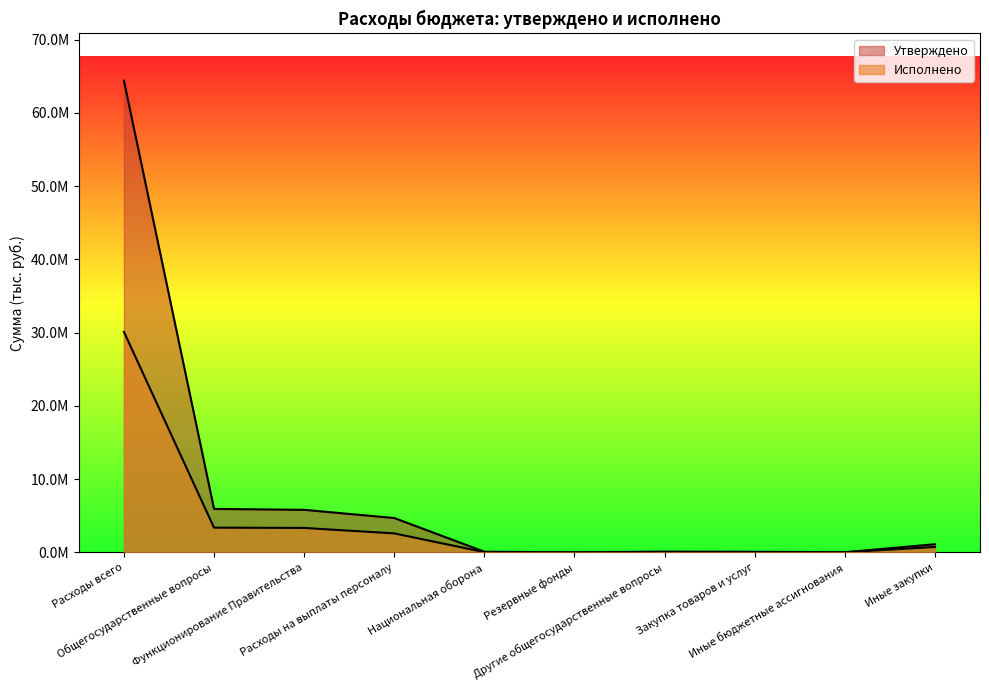

Rank the series at Расходы на выплаты персоналу from lowest to highest value.

Исполнено, Утверждено